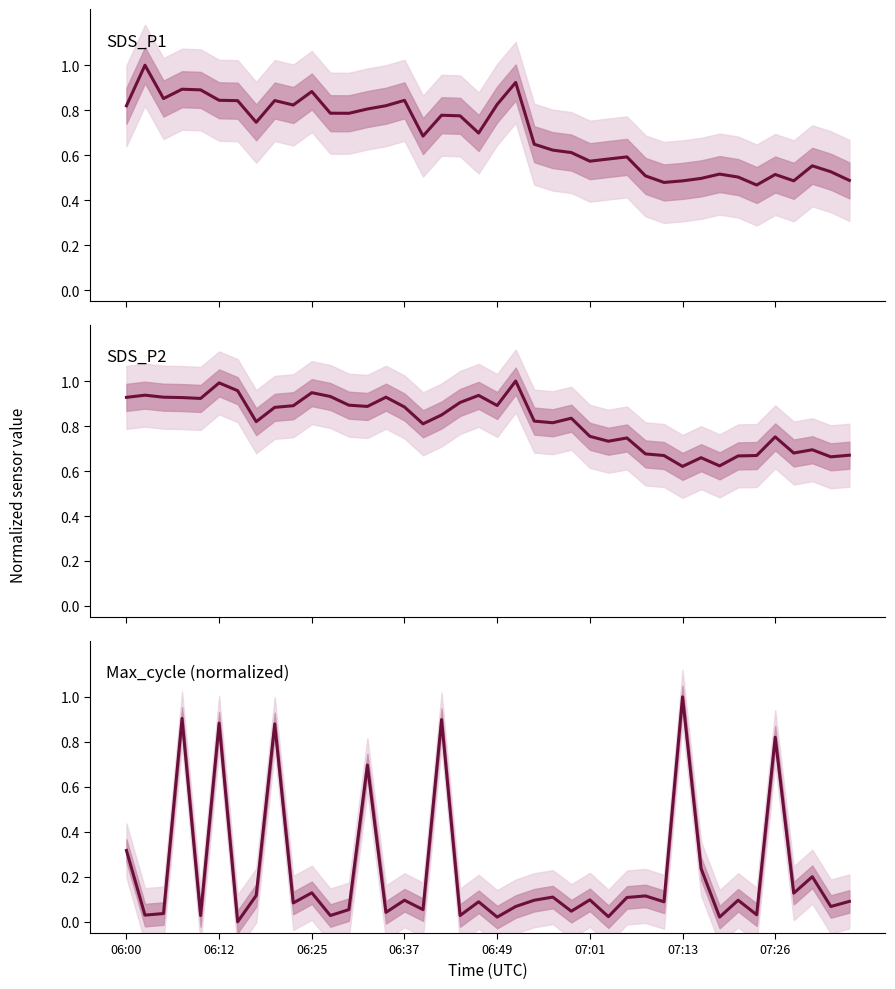

The value of Max_cycle (normalized) at 13 is 1.1. True or false?

False